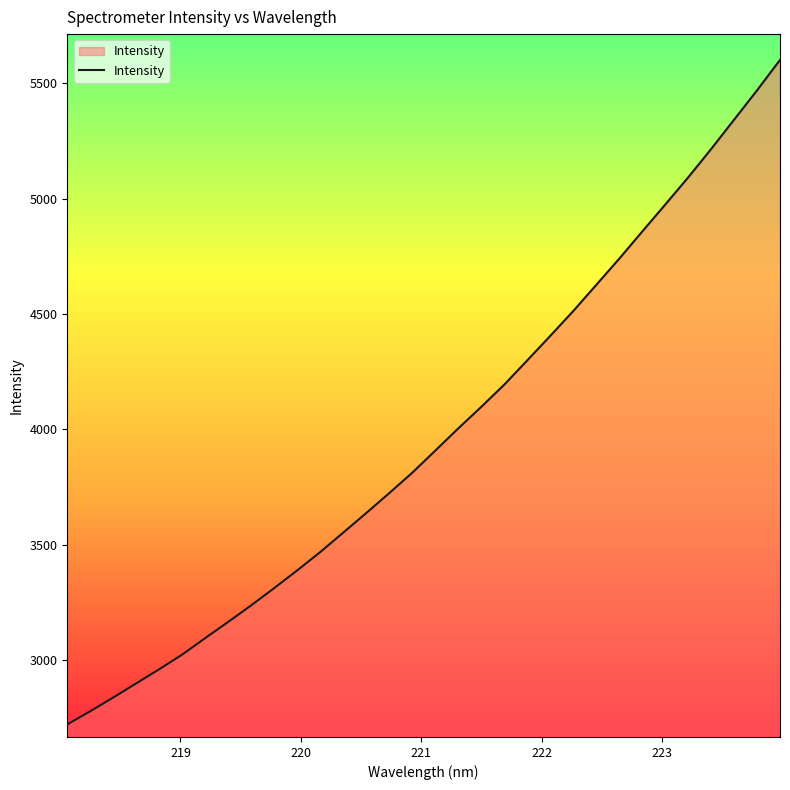

Count the number of values greater than 3907.

16